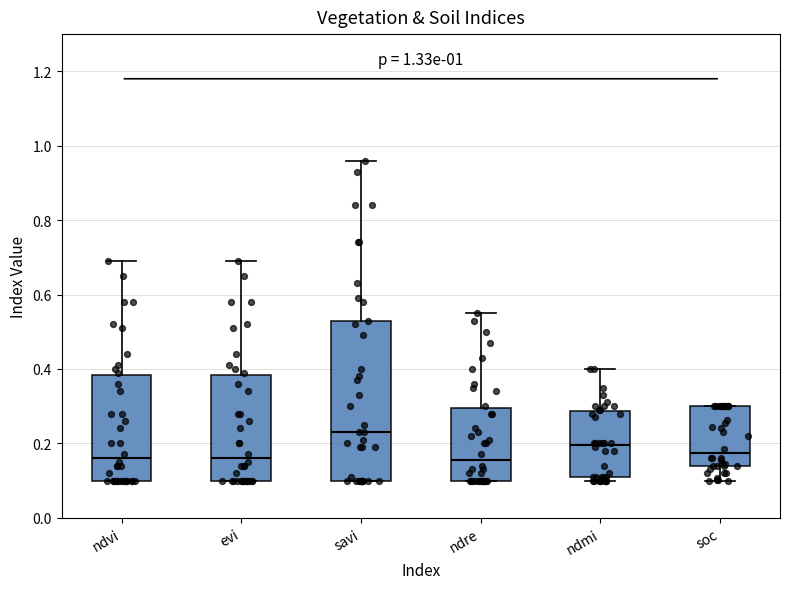

Reading left to right, transcribe this box plot: for each box, give where its median line is, the range the box spans, and where its two whiskers end, as read against the y-axis. The values are not printed on the chart, so give them approximately, as read against the axis.

ndvi: median 0.16, box 0.10 to 0.38, whiskers 0.10 to 0.70
evi: median 0.16, box 0.10 to 0.38, whiskers 0.10 to 0.70
savi: median 0.24, box 0.10 to 0.52, whiskers 0.10 to 0.96
ndre: median 0.16, box 0.10 to 0.30, whiskers 0.10 to 0.56
ndmi: median 0.20, box 0.12 to 0.28, whiskers 0.10 to 0.40
soc: median 0.18, box 0.14 to 0.30, whiskers 0.10 to 0.30